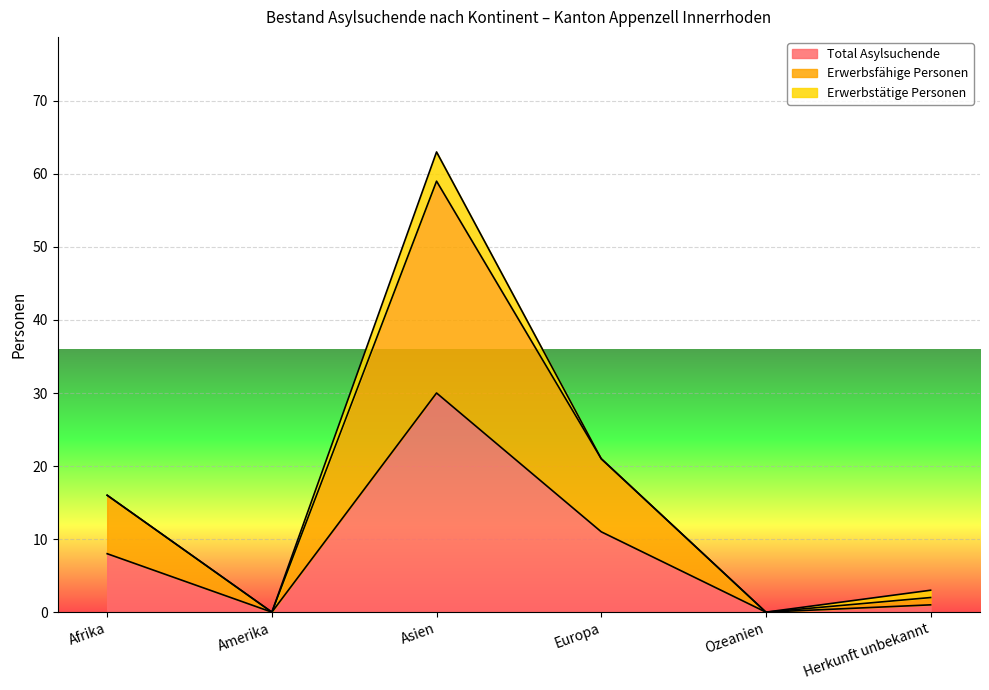

What is the label of the 5th point from the right?

Amerika